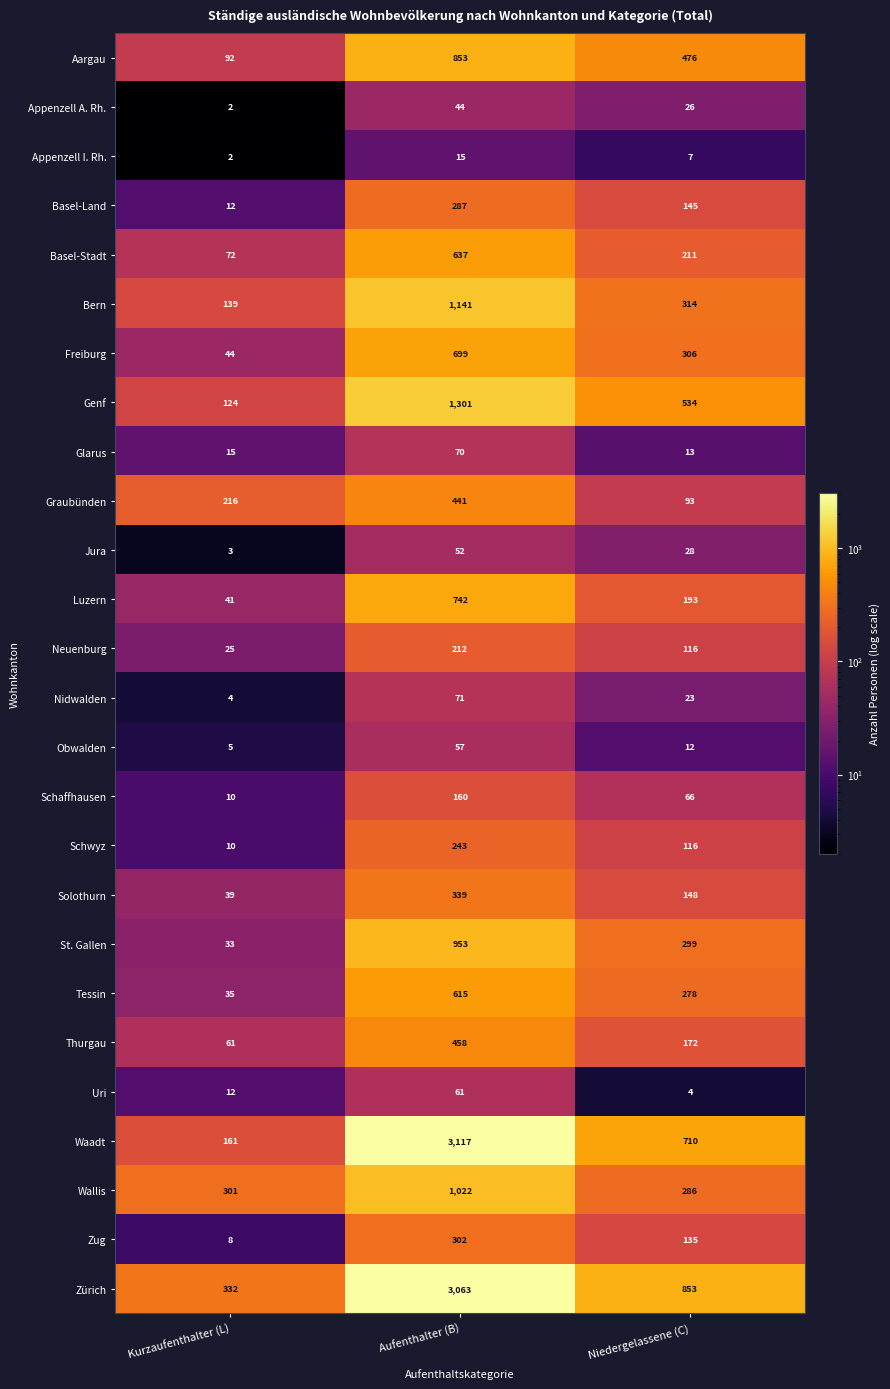

At which category is the sum across all series the highest?

Aufenthalter (B)